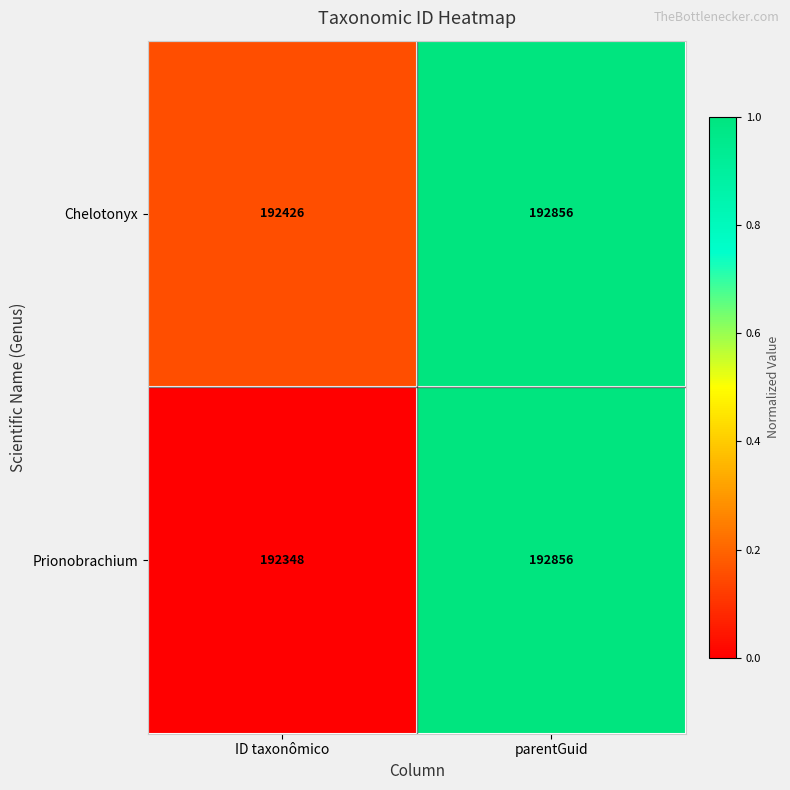

True or false: Chelotonyx has a value of 340297 at parentGuid.

False